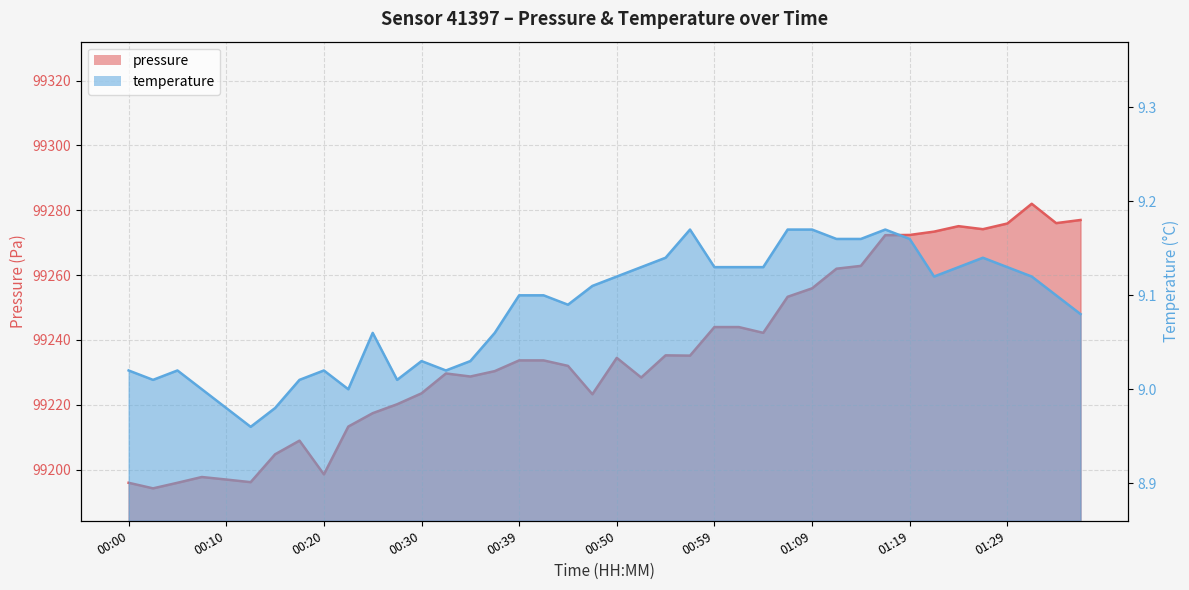

At which category is the sum across all series the highest?

01:31